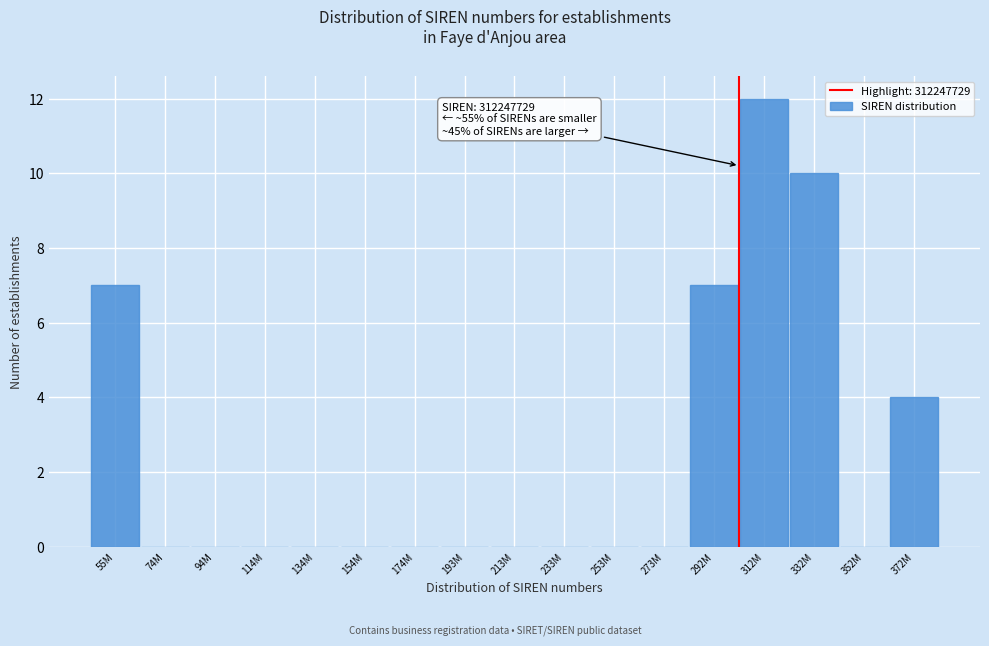

Reading left to right, extract all data points from this chart.

55M=7	74M=0	94M=0	114M=0	134M=0	154M=0	174M=0	193M=0	213M=0	233M=0	253M=0	273M=0	292M=7	312M=12	332M=10	352M=0	372M=4